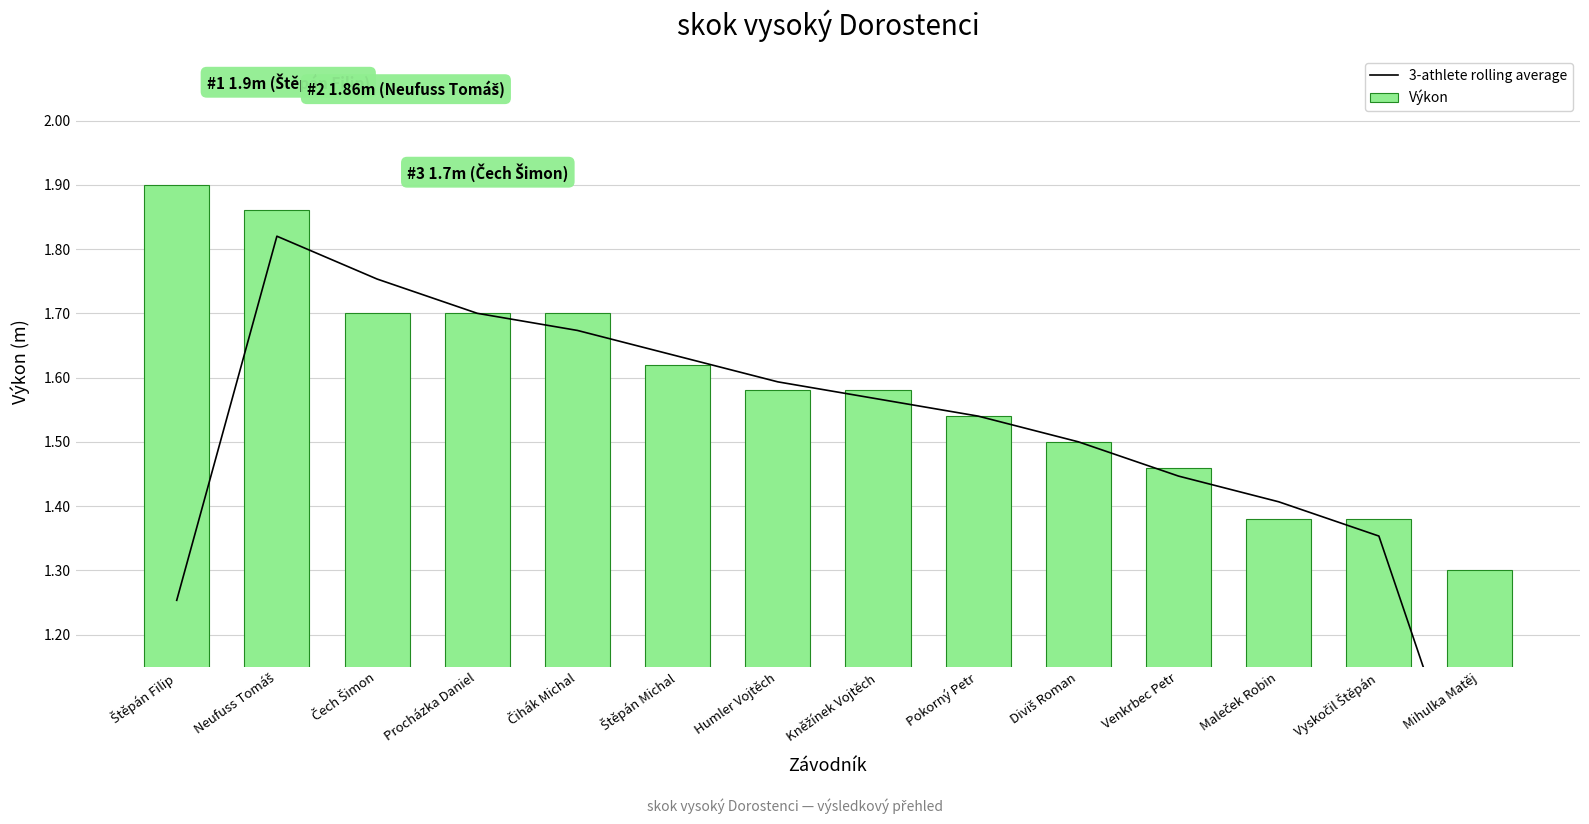

What is the maximum value shown in the chart?

1.9